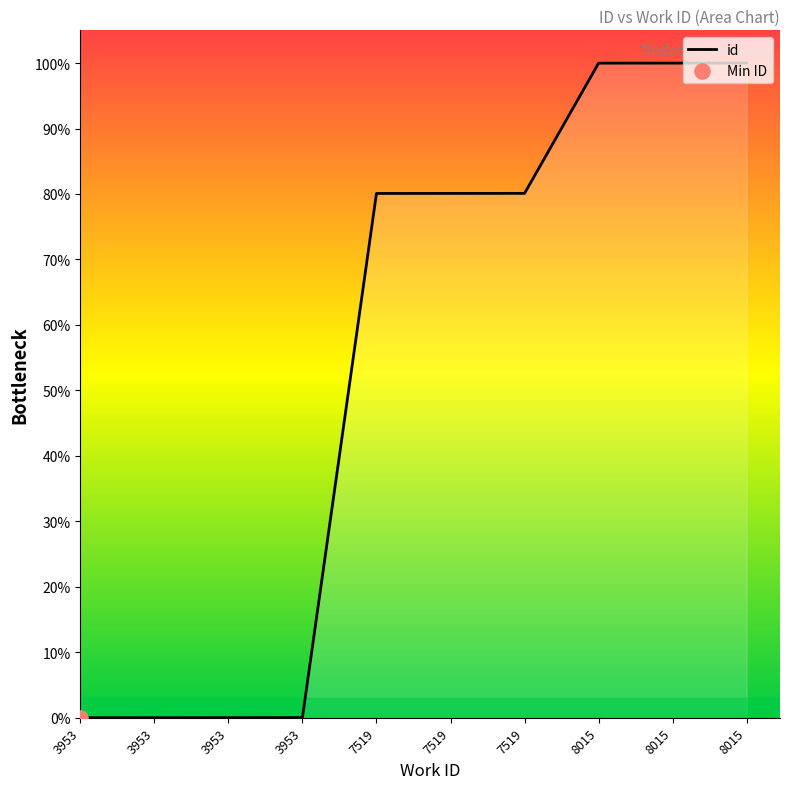

Which has a higher value, 7519 or 7519?

7519